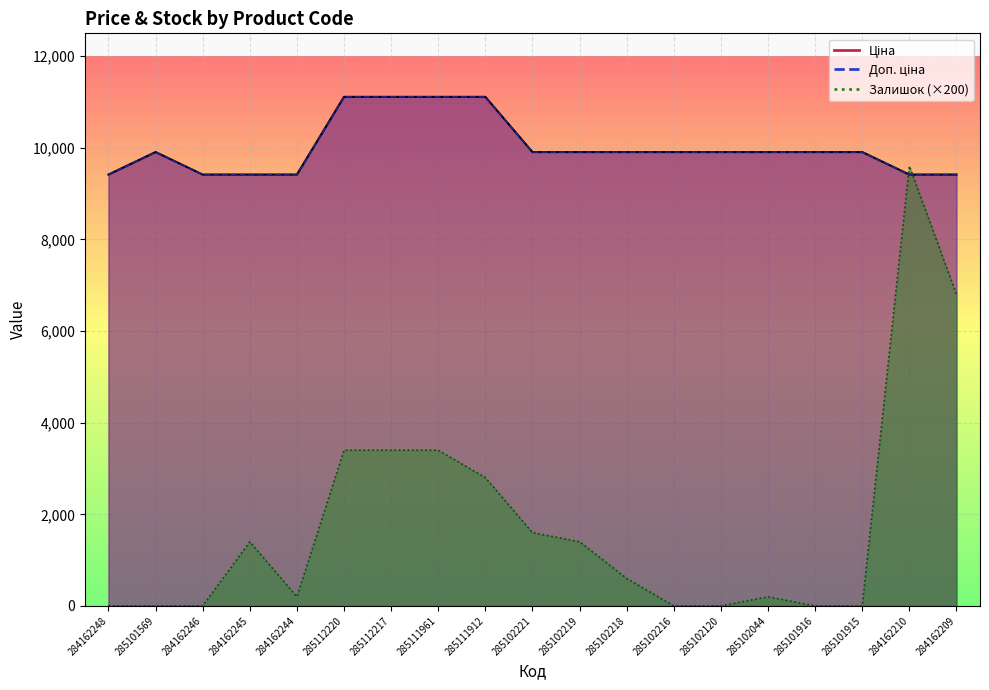

True or false: Залишок has a value of 5444.1 at 285101915.

False